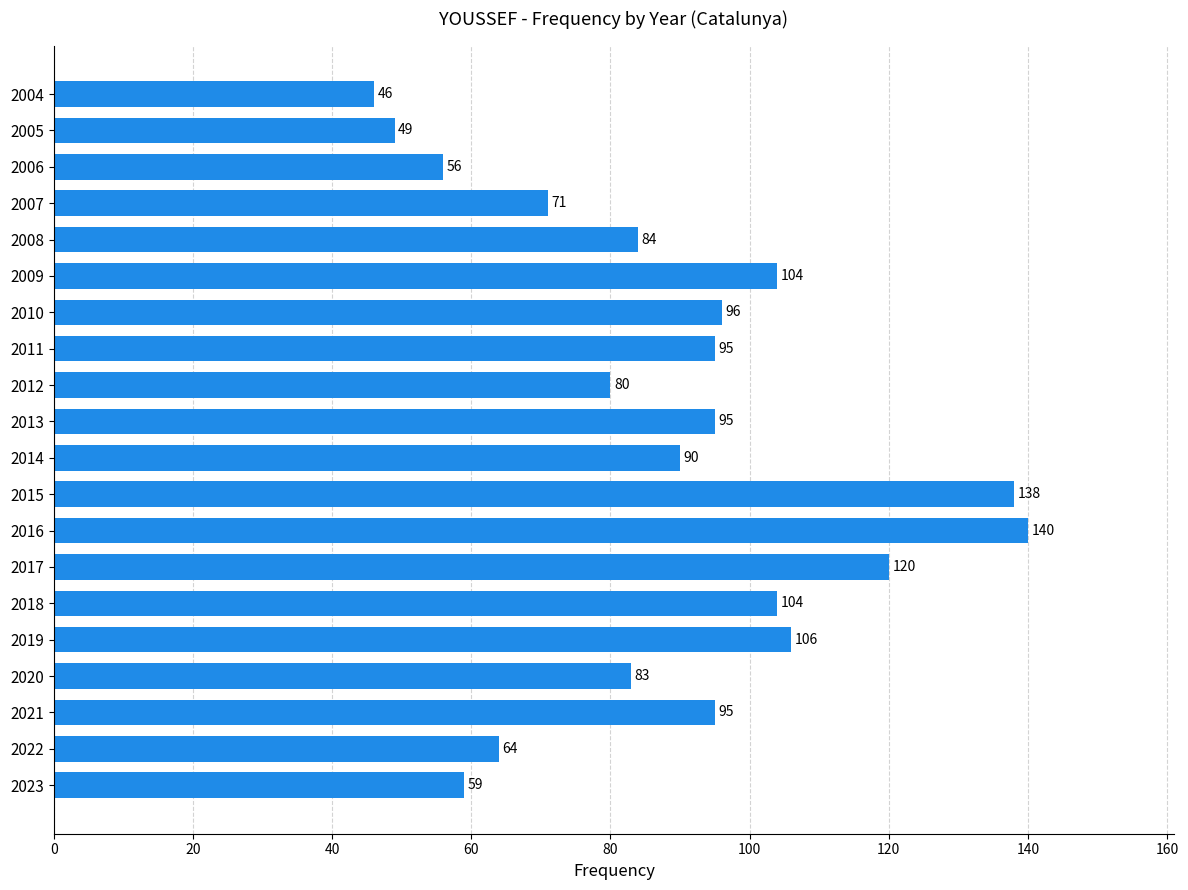

The chart shows a value of 95 at 2013. True or false?

True